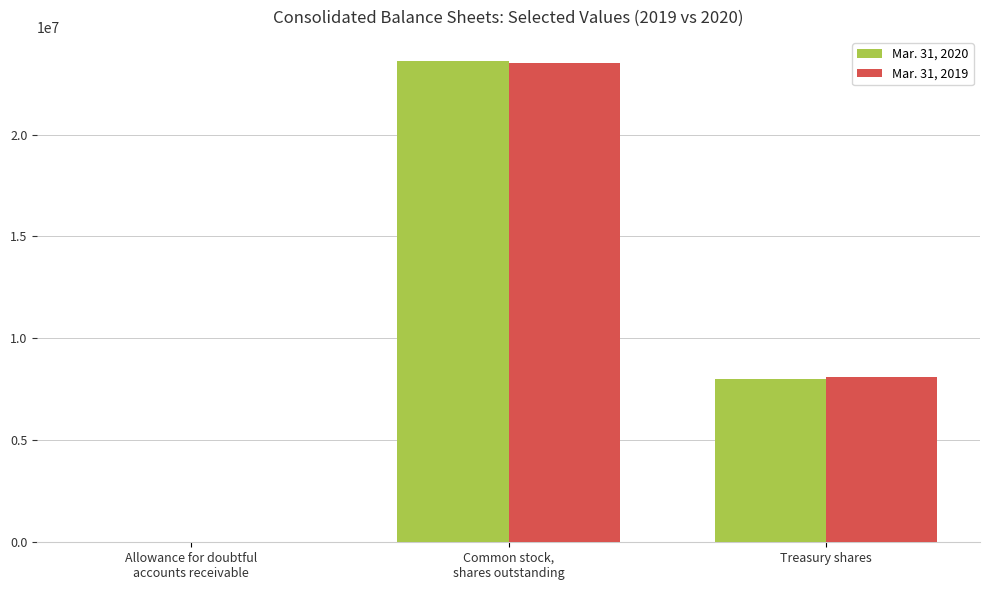

The Mar. 31, 2020 series shows 5321742 at Treasury shares. True or false?

False